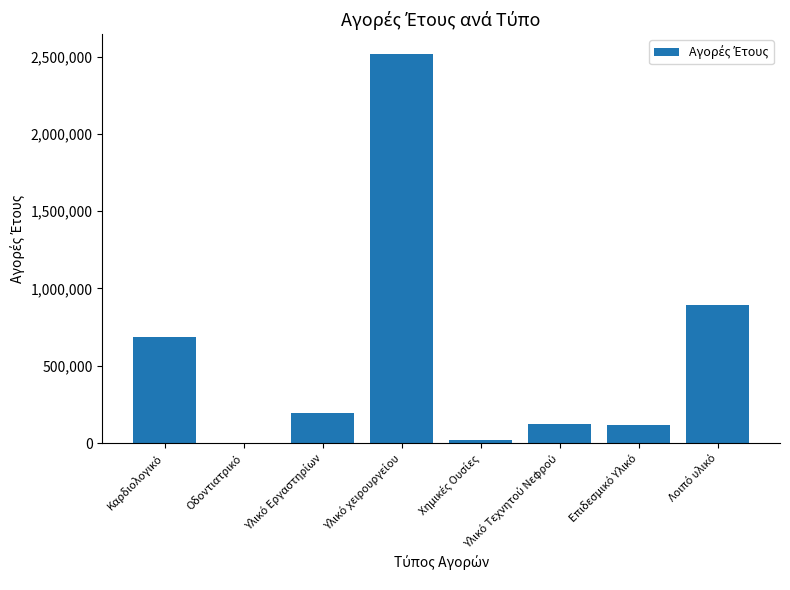

What is the greatest value displayed?

2519287.5